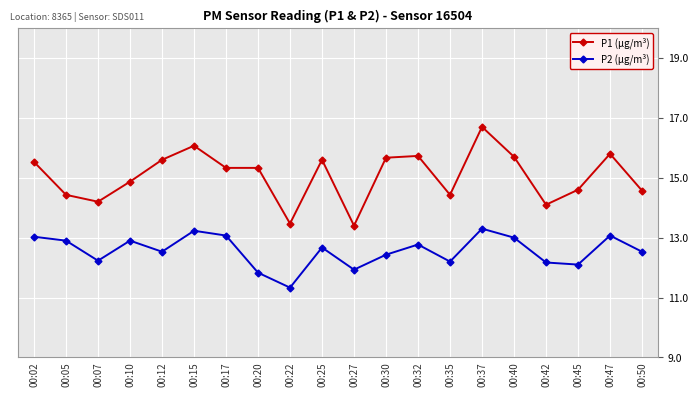

True or false: P1 (µg/m³) has a value of 6.5 at 00:10.

False